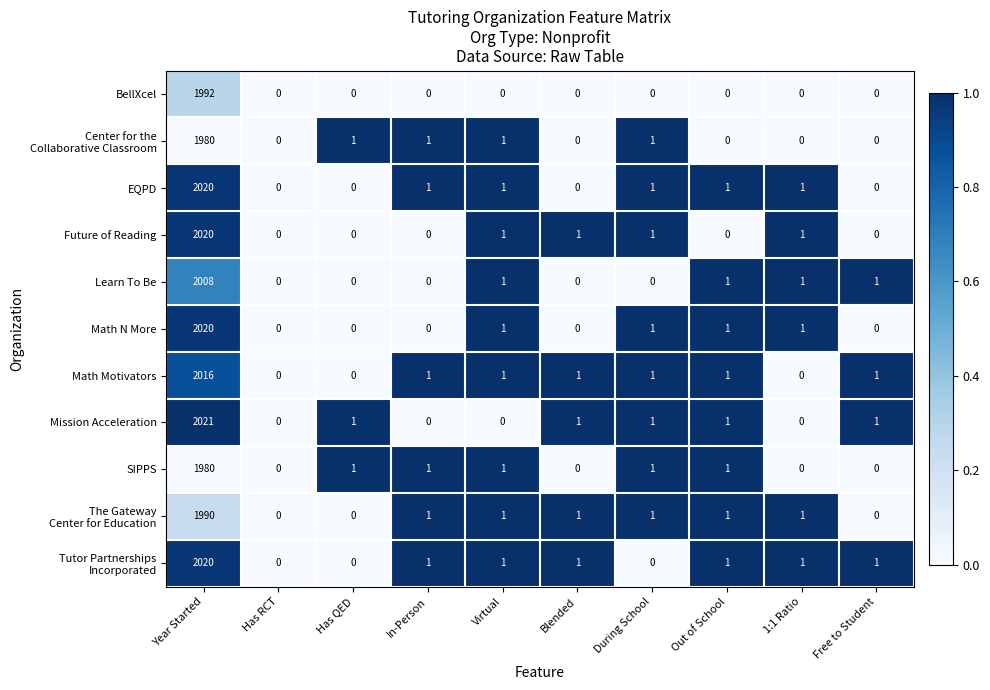

Is it true that Future of Reading equals 0 at During School?

False